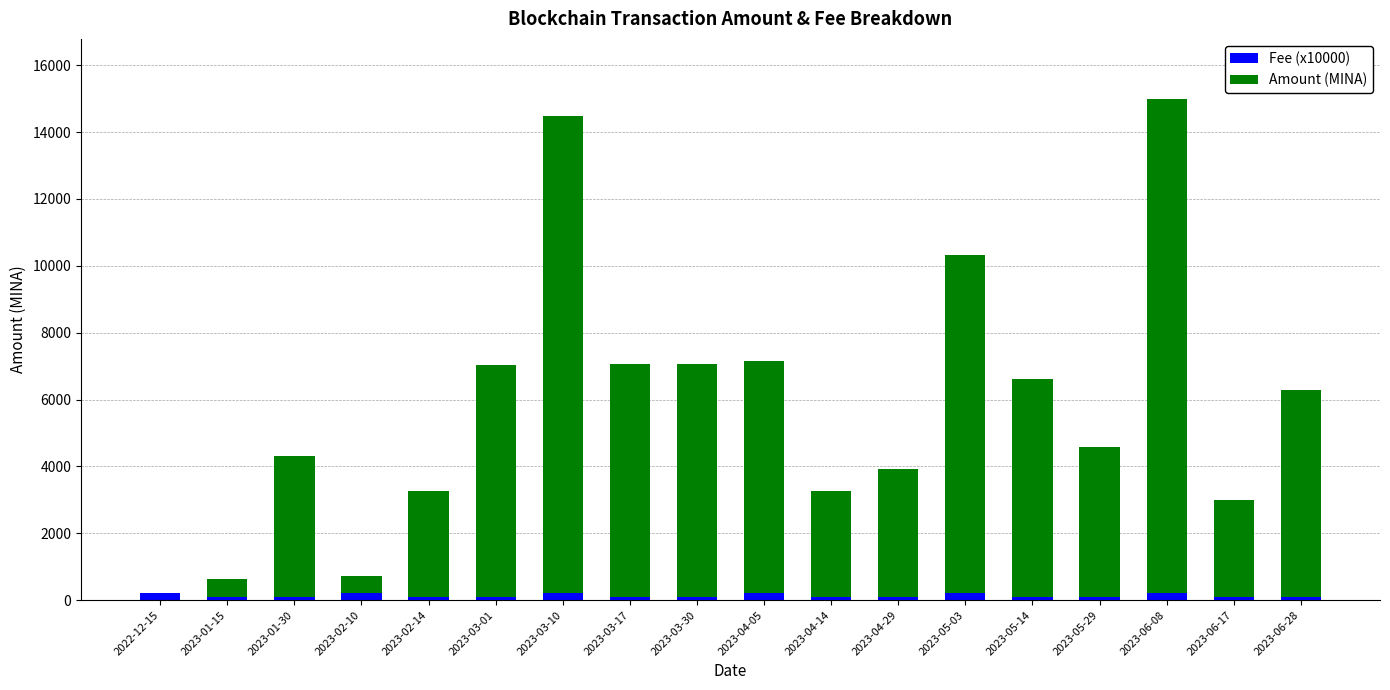

What is the sum of all Fee (x10000) values?

2412.0